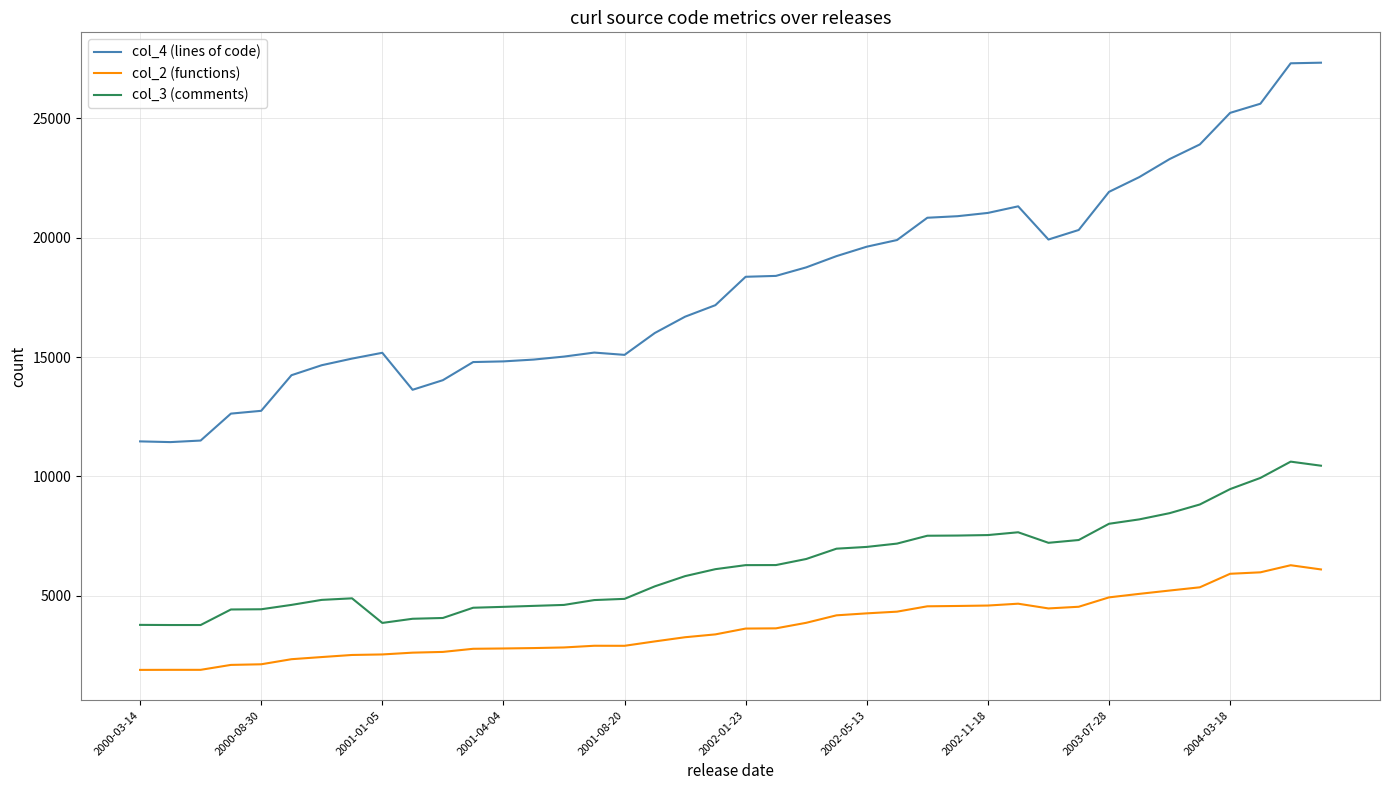

True or false: col_2 (functions) and col_4 (lines of code) cross at least once.

False